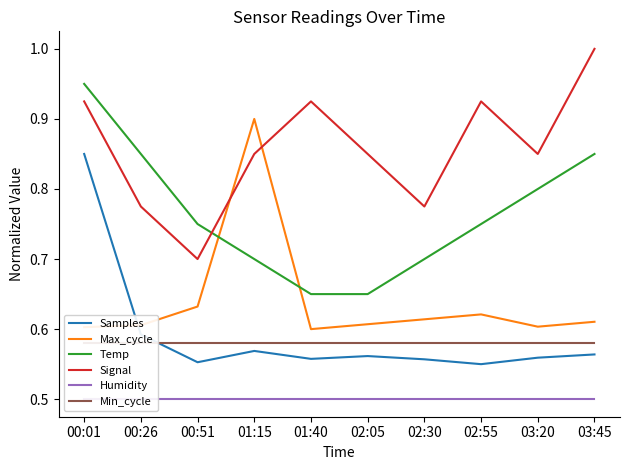

True or false: Humidity and Temp intersect in this chart.

False